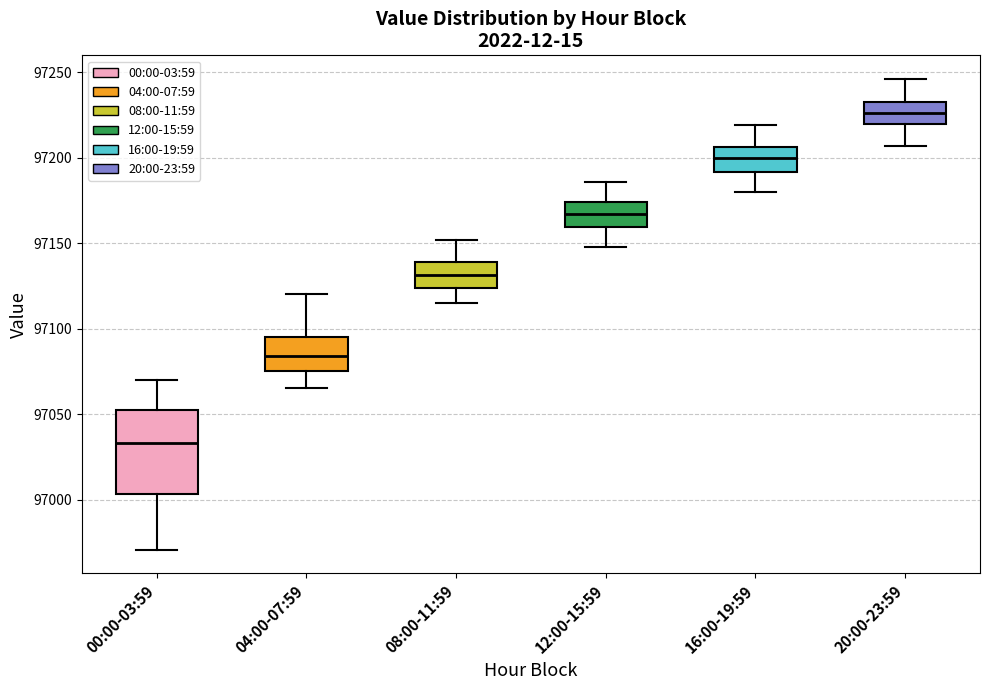

Reading left to right, read every box against the y-axis: the position of its median line, the range the box covers, and the ends of its whiskers. The values are not printed on the chart, so give them approximately, as read against the axis.

00:00-03:59: median 97035, box 97005 to 97055, whiskers 96970 to 97070
04:00-07:59: median 97085, box 97075 to 97095, whiskers 97065 to 97120
08:00-11:59: median 97130, box 97125 to 97140, whiskers 97115 to 97150
12:00-15:59: median 97165, box 97160 to 97175, whiskers 97150 to 97185
16:00-19:59: median 97200, box 97190 to 97205, whiskers 97180 to 97220
20:00-23:59: median 97225, box 97220 to 97230, whiskers 97205 to 97245